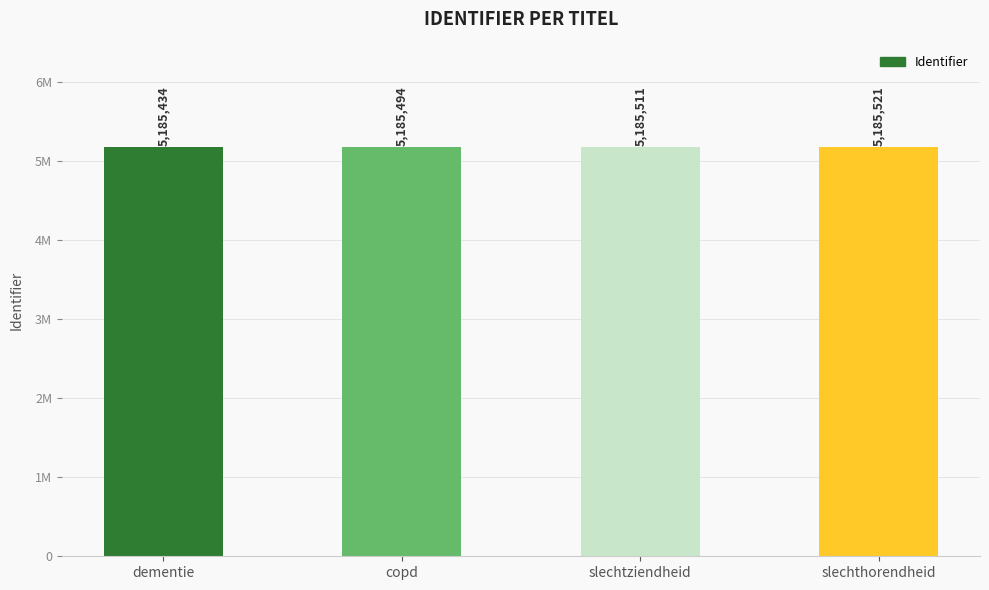

Which label corresponds to the largest value in the chart?

slechthorendheid